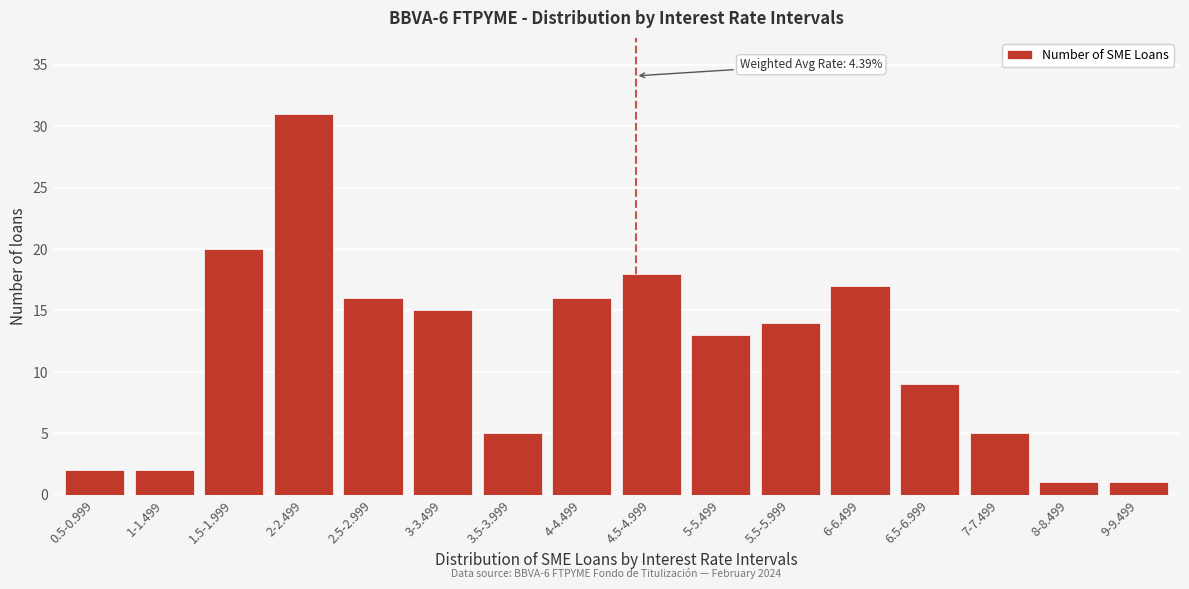

Reading left to right, list all the values displayed in this chart.

2	2	20	31	16	15	5	16	18	13	14	17	9	5	1	1